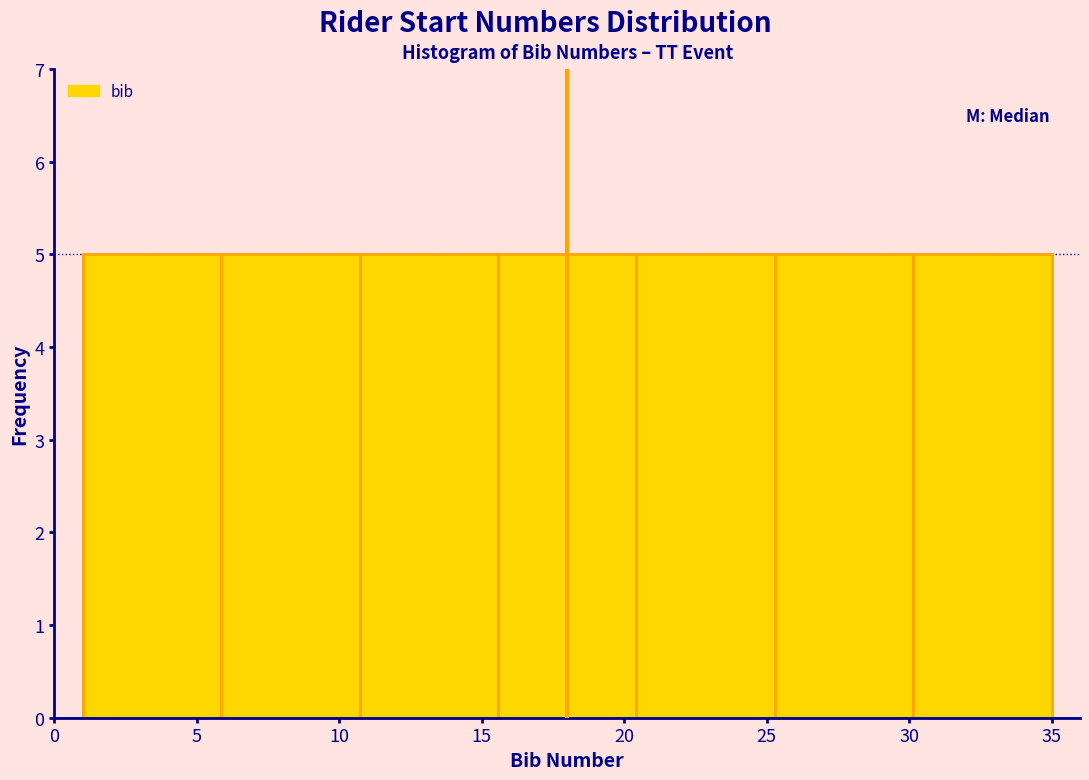

Reading left to right, list every bar in this chart as the range it spans on the x-axis followed by its height. Neither the bar edges nor the heights are printed on the chart, so give them approximately, as read against the axes.

1.0 to 6.0: 5
6.0 to 10.5: 5
10.5 to 15.5: 5
15.5 to 20.5: 5
20.5 to 25.5: 5
25.5 to 30.0: 5
30.0 to 35.0: 5